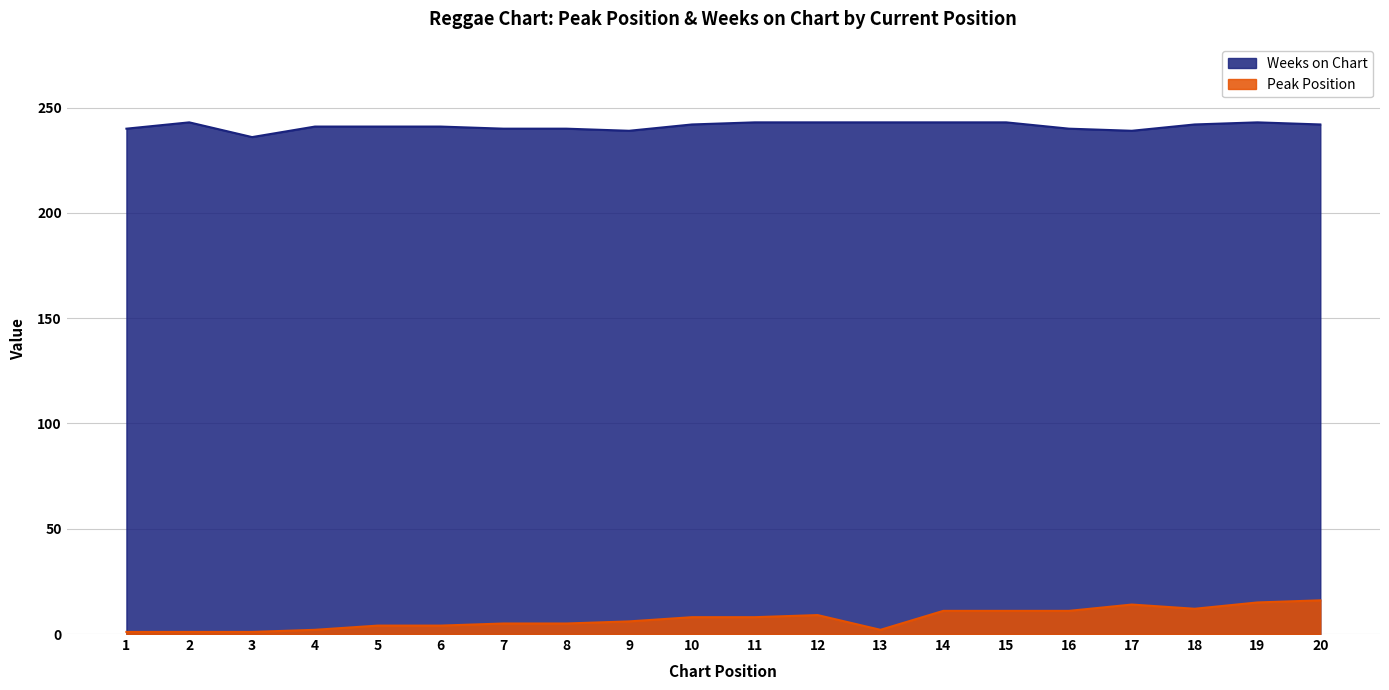

At which label does Peak Position reach its minimum?

1